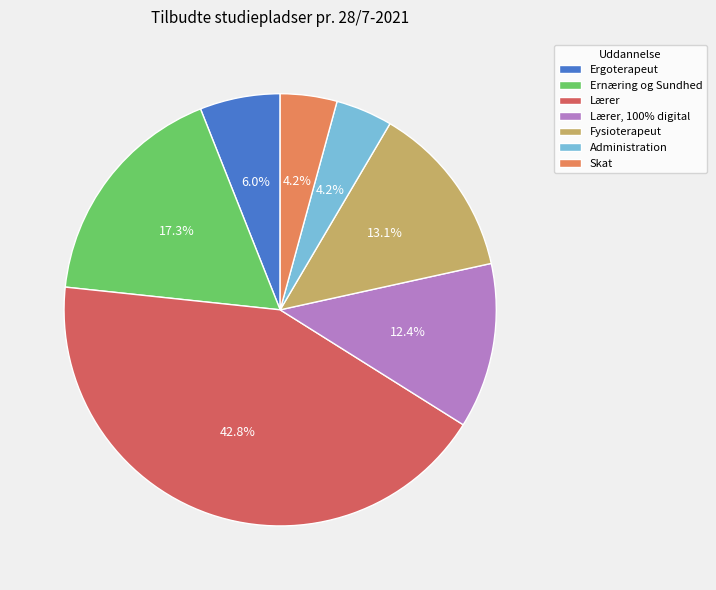

To the nearest percent, what portion does Lærer represent?

43%